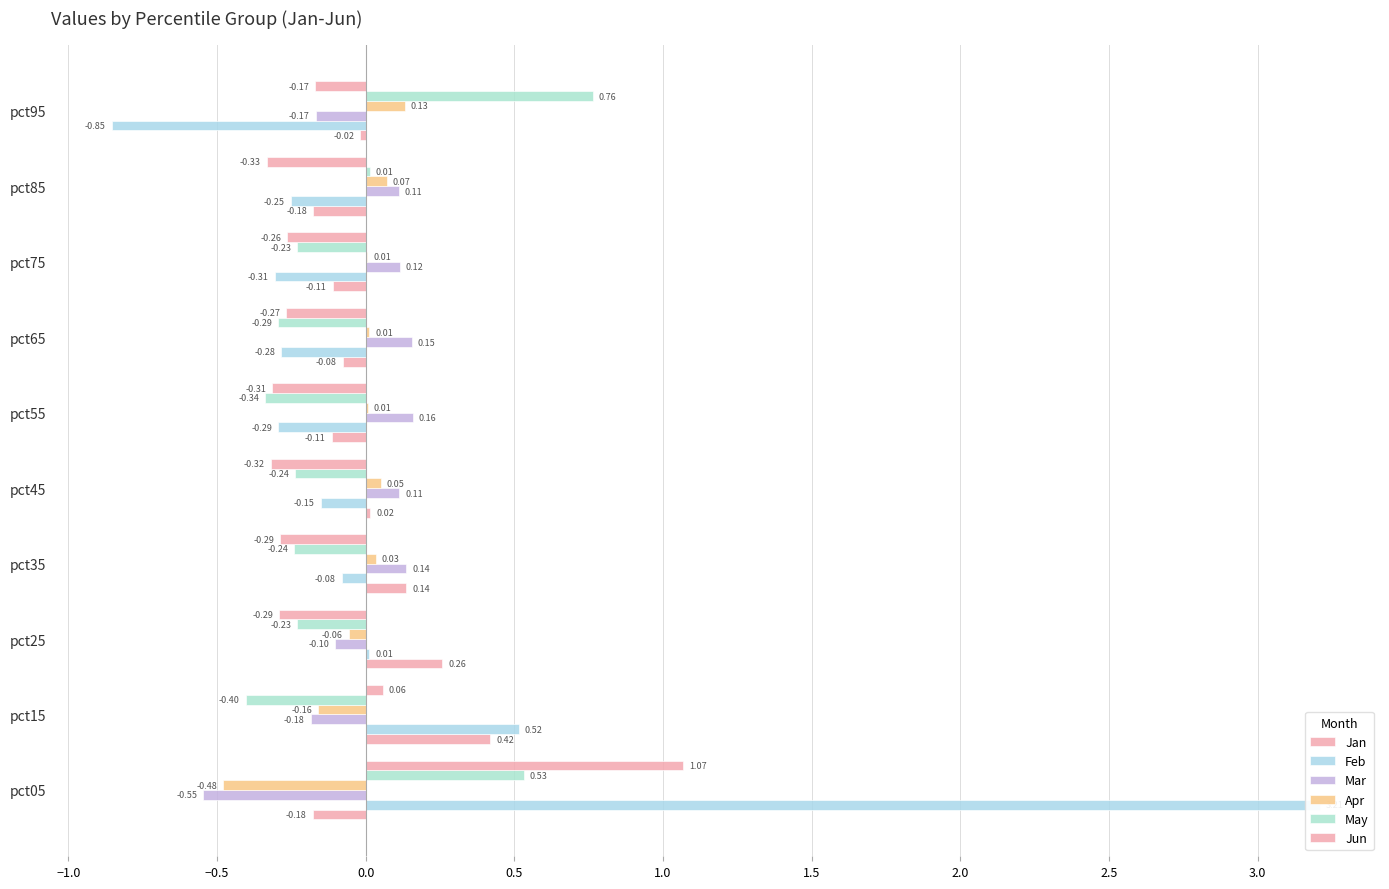

True or false: Apr has a value of 0.1 at pct85.

False